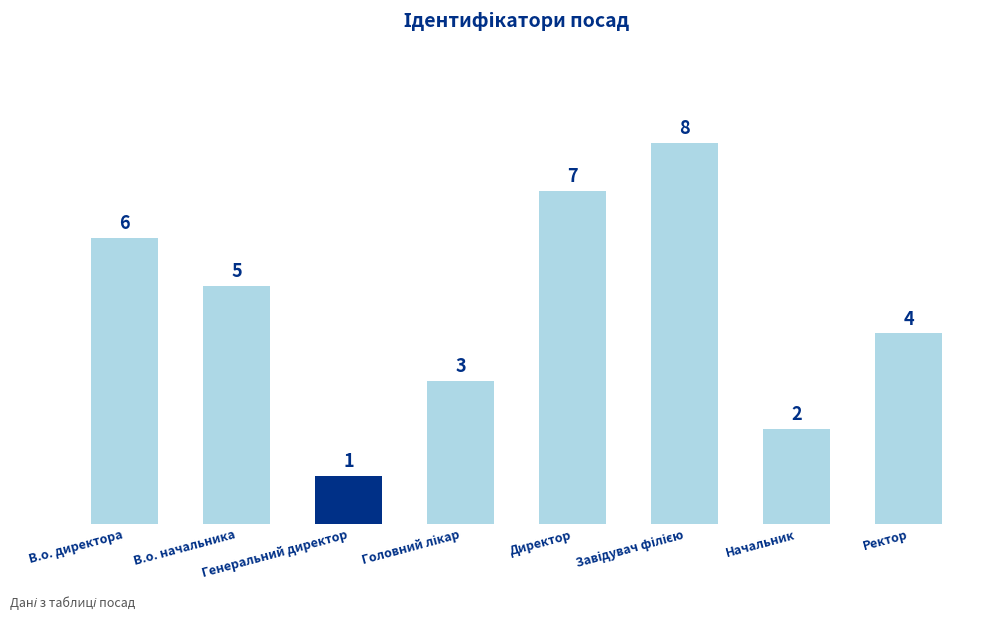

What is the sum of all values?

36